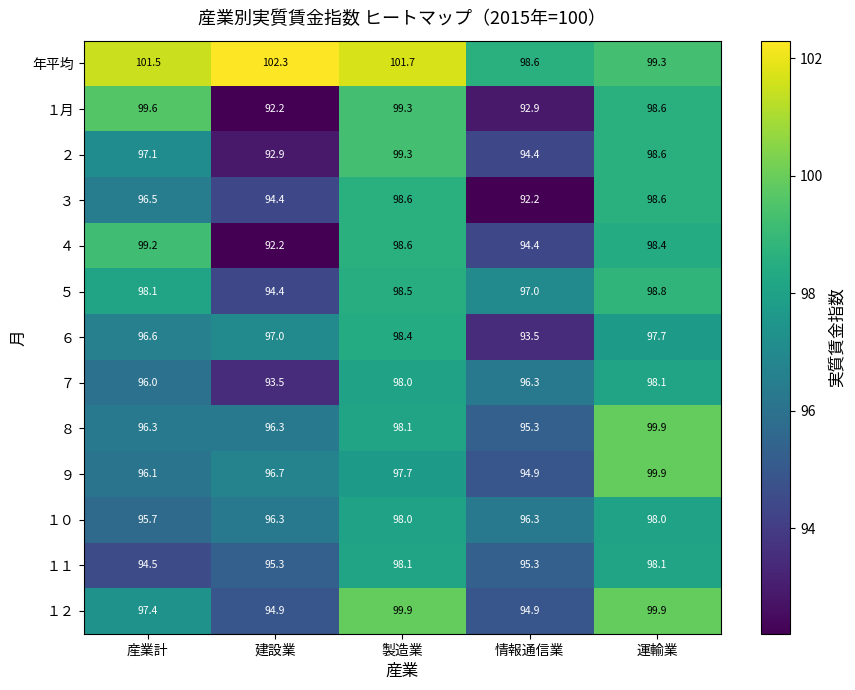

Between 産業計 and 情報通信業, which series saw the biggest shift?

１月